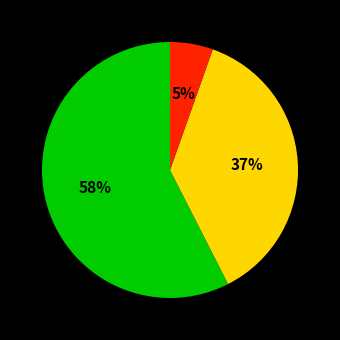

To the nearest percent, what is the average slice percentage?

33%